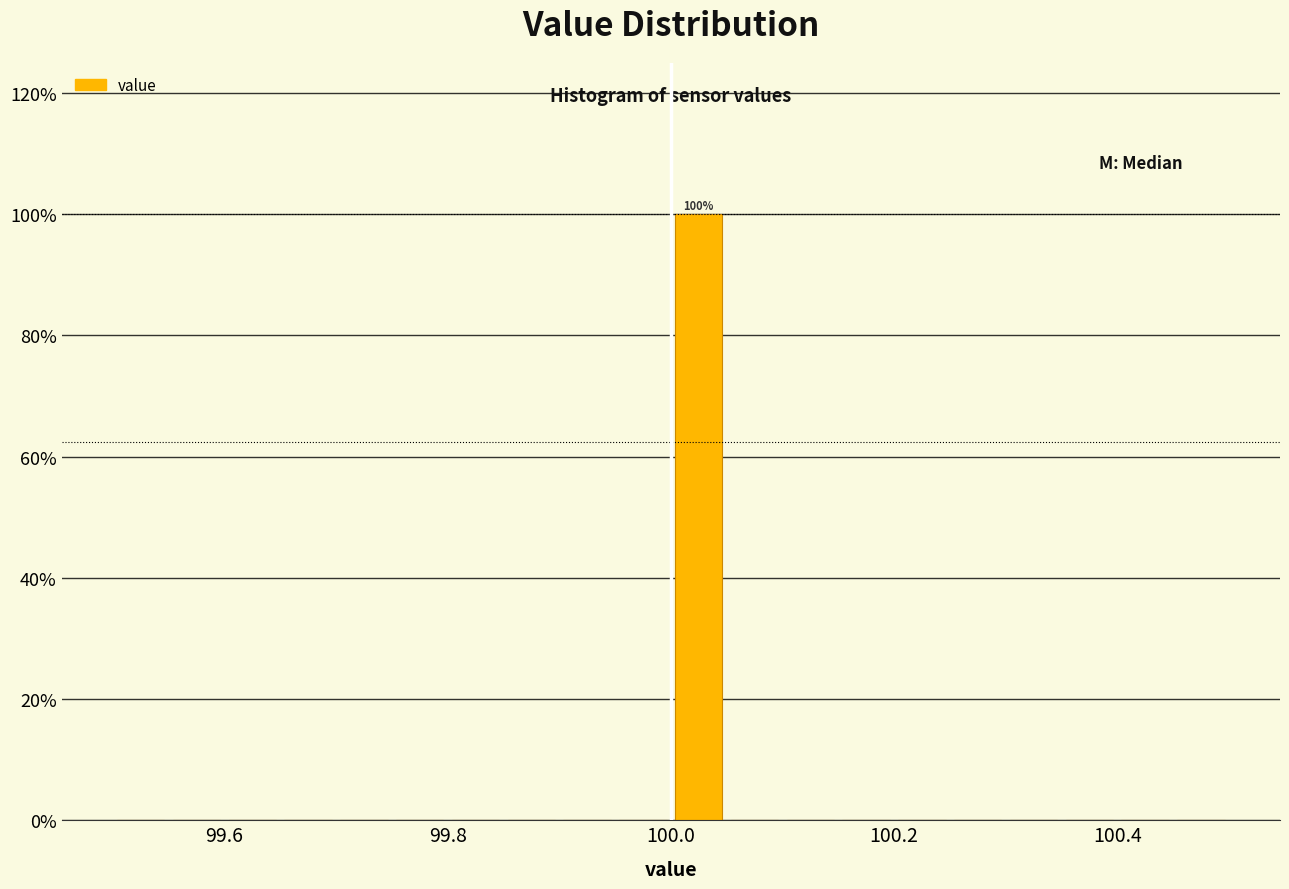

Around what value on the x-axis is the tallest bar? Give the approximate position of its centre, as read against the axis.

100.02